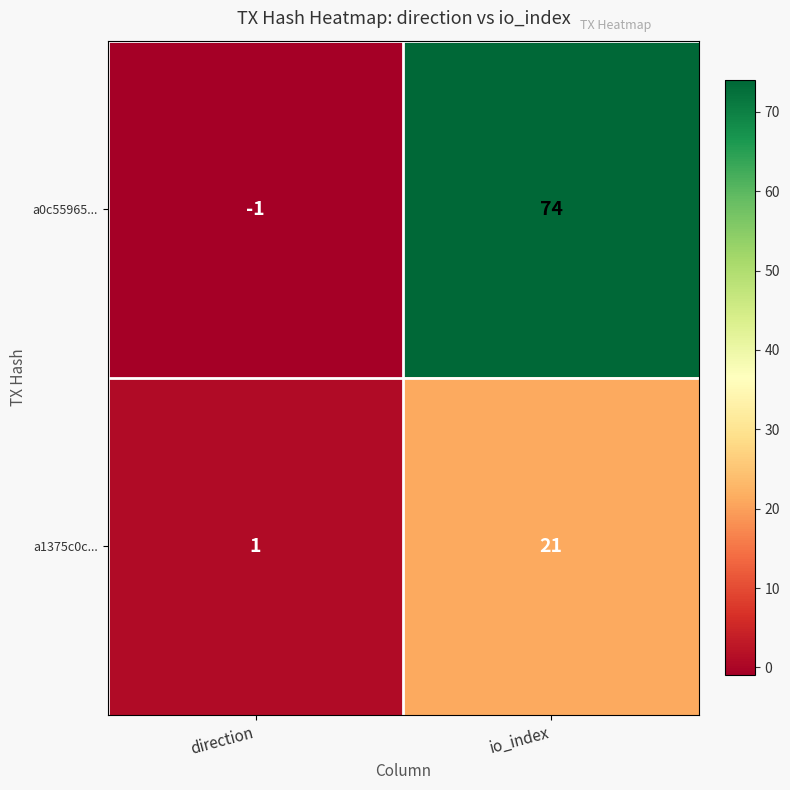

Reading right to left, what are all the values shown in this chart?

a0c55965...: io_index=74	direction=-1
a1375c0c...: io_index=21	direction=1